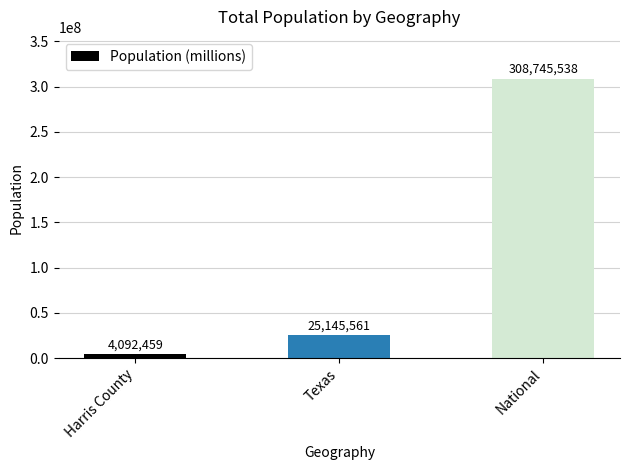

Where is the data nearest to the value 156418998?

Texas